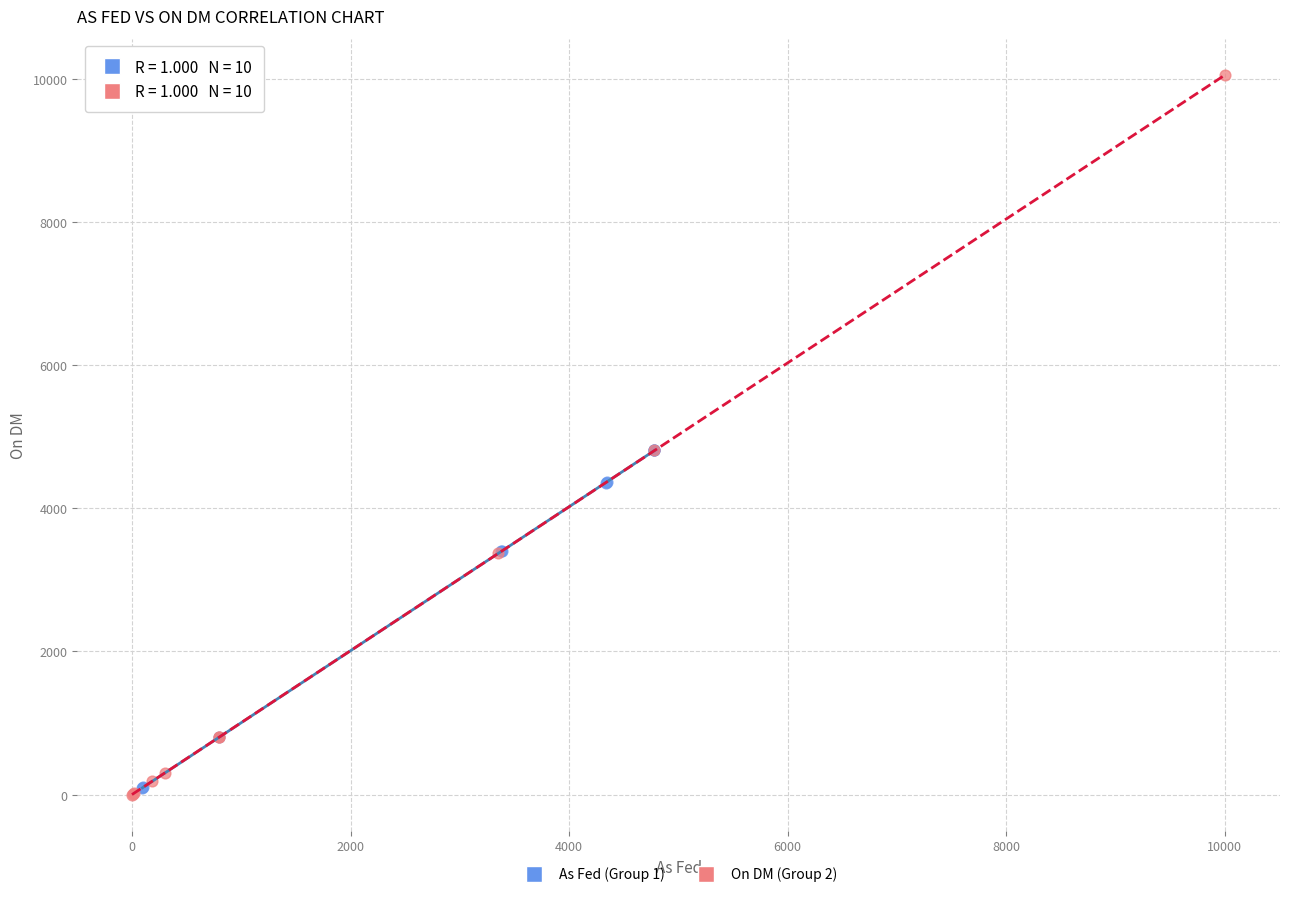

What are all the series names shown in the legend?

As Fed (Group 1), On DM (Group 2)